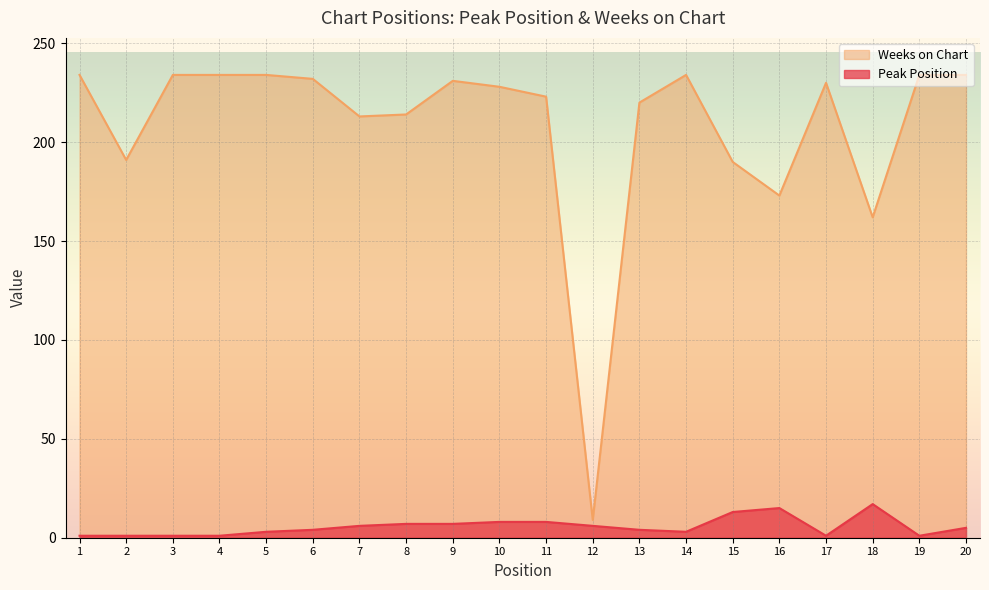

In Weeks on Chart, how many points are lower than both neighbors (excluding endpoints)?

5